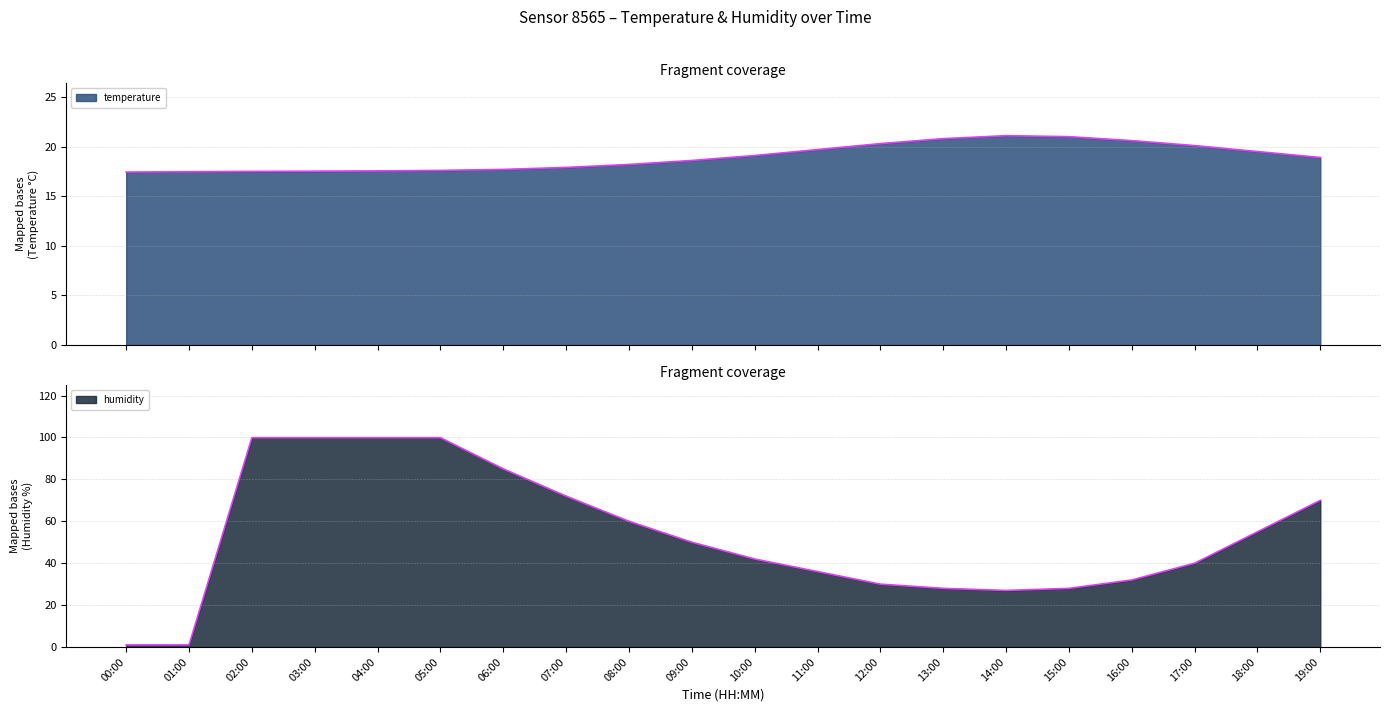

At which category does humidity reach its first local valley?

14:00